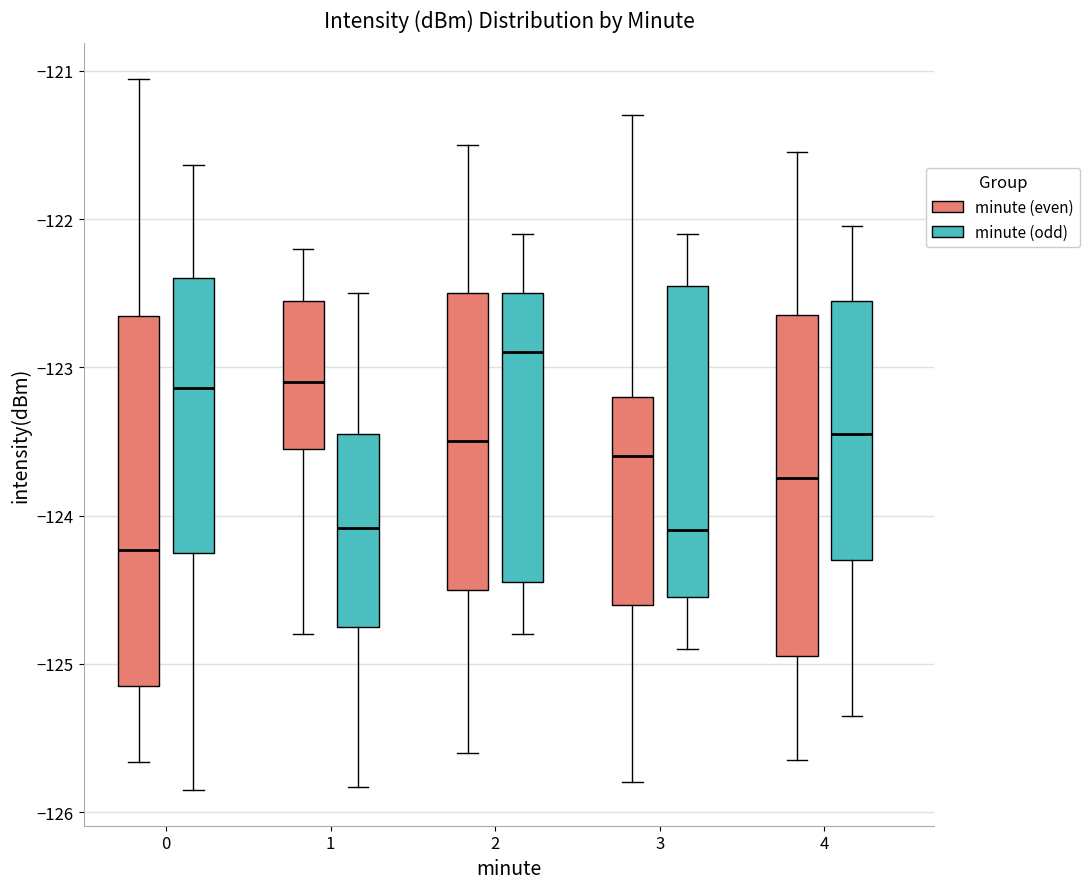

Which box has the highest median line?

2 (minute (odd))